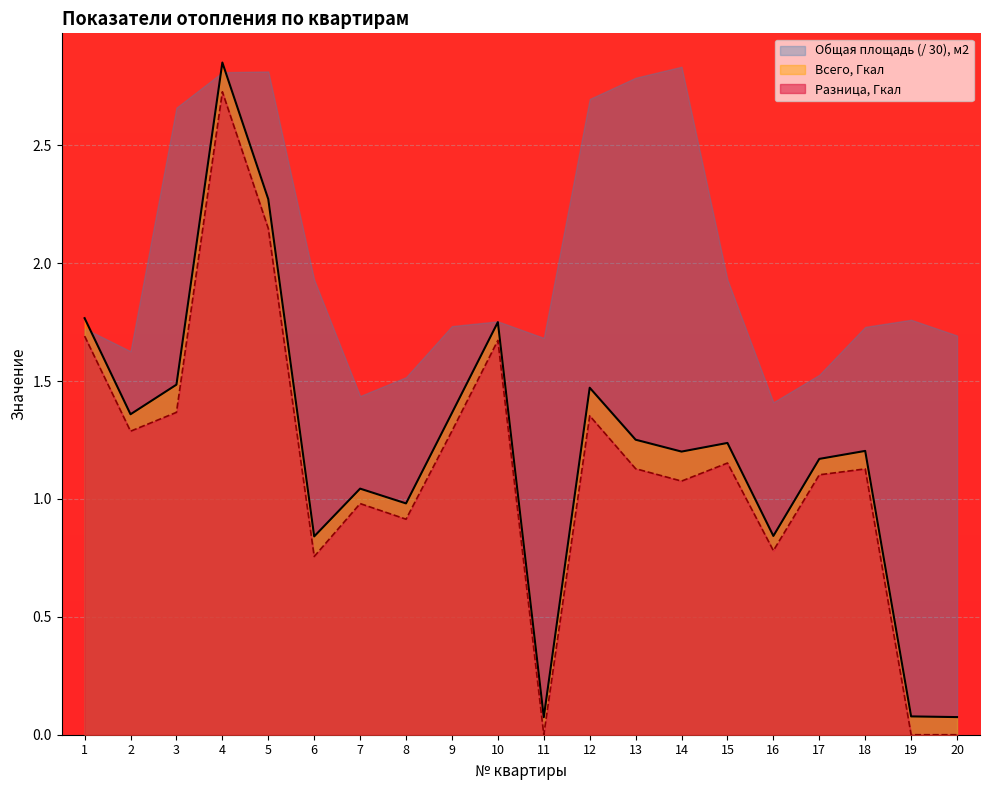

Which series has the widest spread of values?

Всего, Гкал